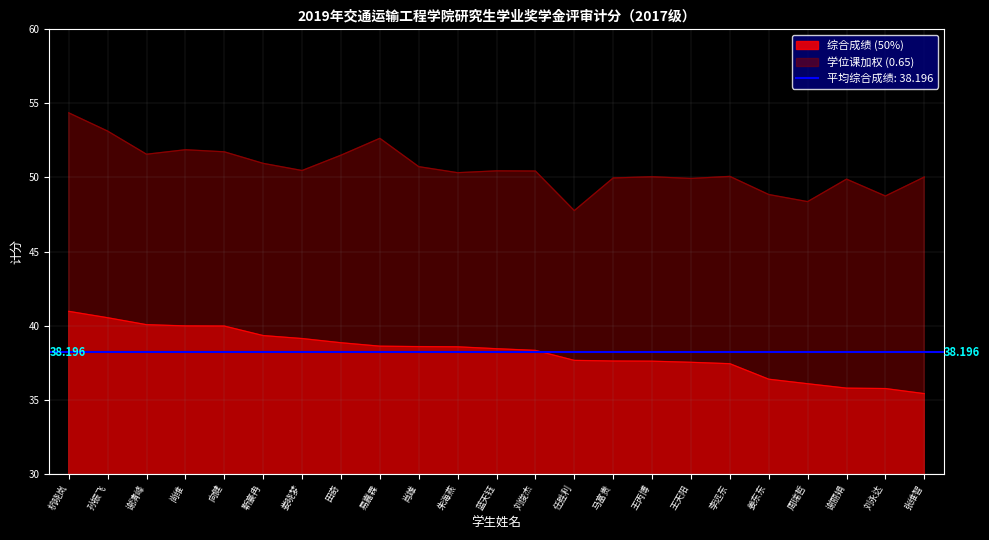

True or false: 综合成绩 (50%) and 学位课加权 (0.65) intersect in this chart.

False